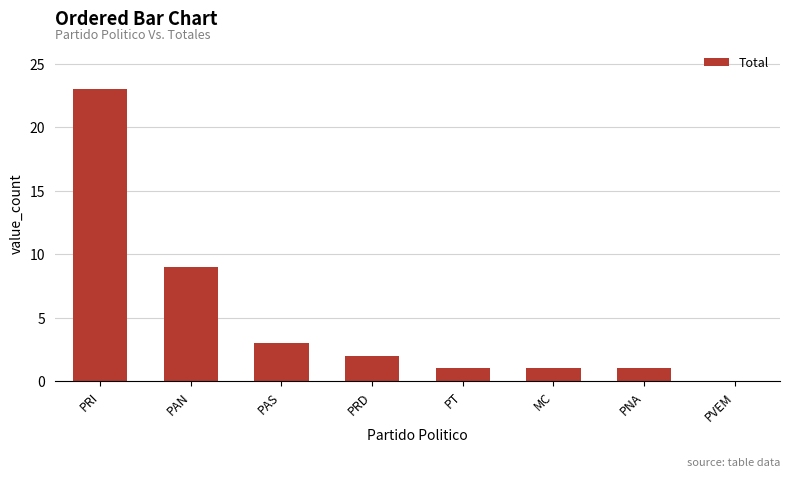

Reading left to right, list all the values displayed in this chart.

23	9	3	2	1	1	1	0